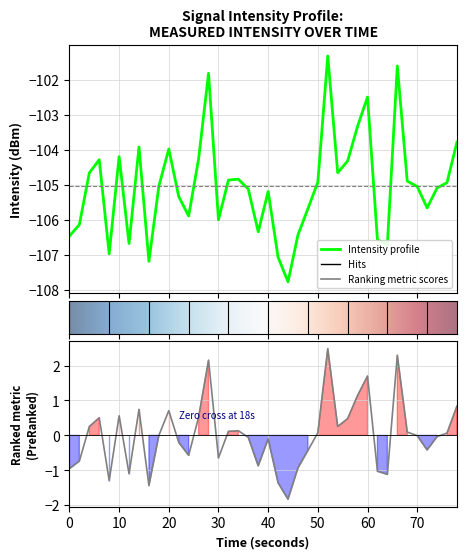

What is the difference between the maximum and minimum values?

6.4